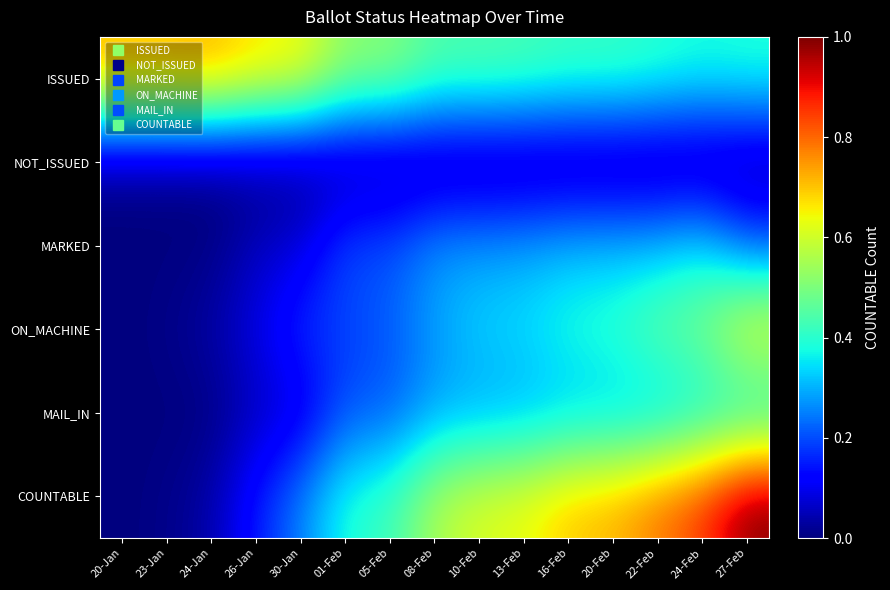

What is the maximum value shown in the chart?

1.0